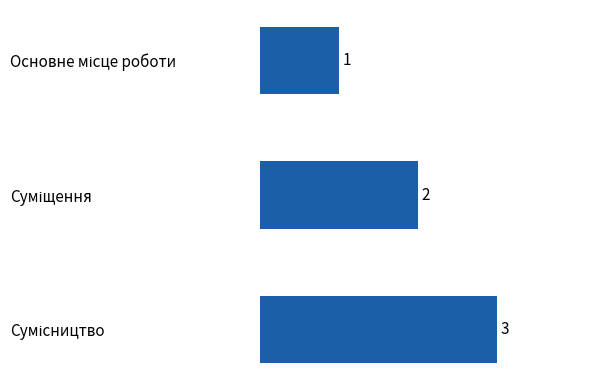

What is the average value?

2